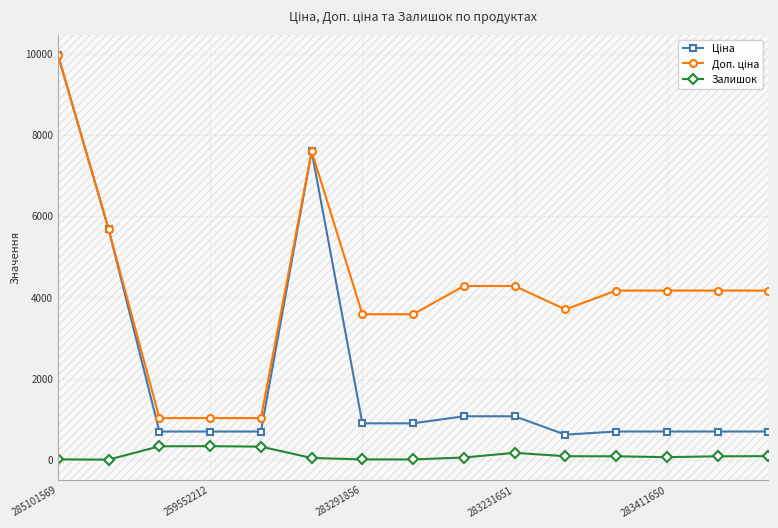

True or false: Залишок has more than 0 points higher than both neighbors.

True